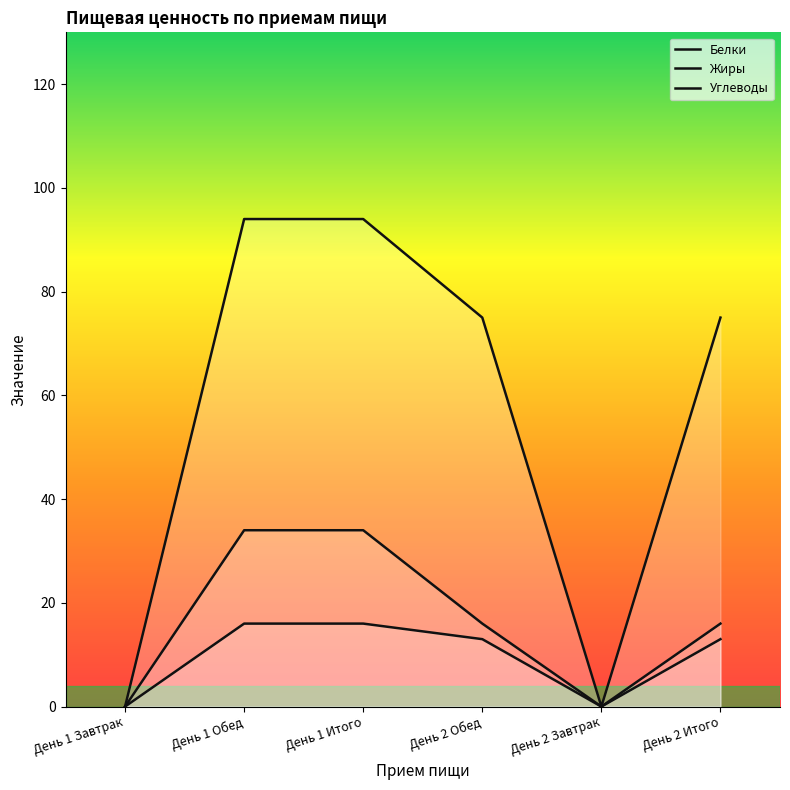

Is it true that Углеводы equals -61 at День 2 Завтрак?

False